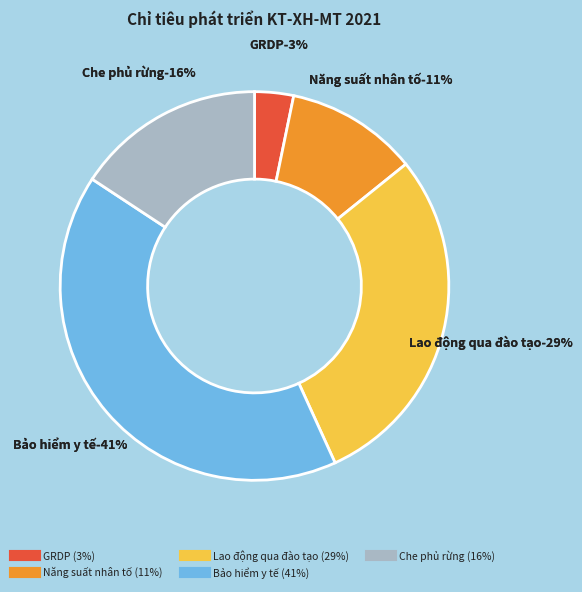

What percentage do Tỷ lệ che phủ rừng and Tỷ lệ lao động qua đào tạo together represent?

44.7%